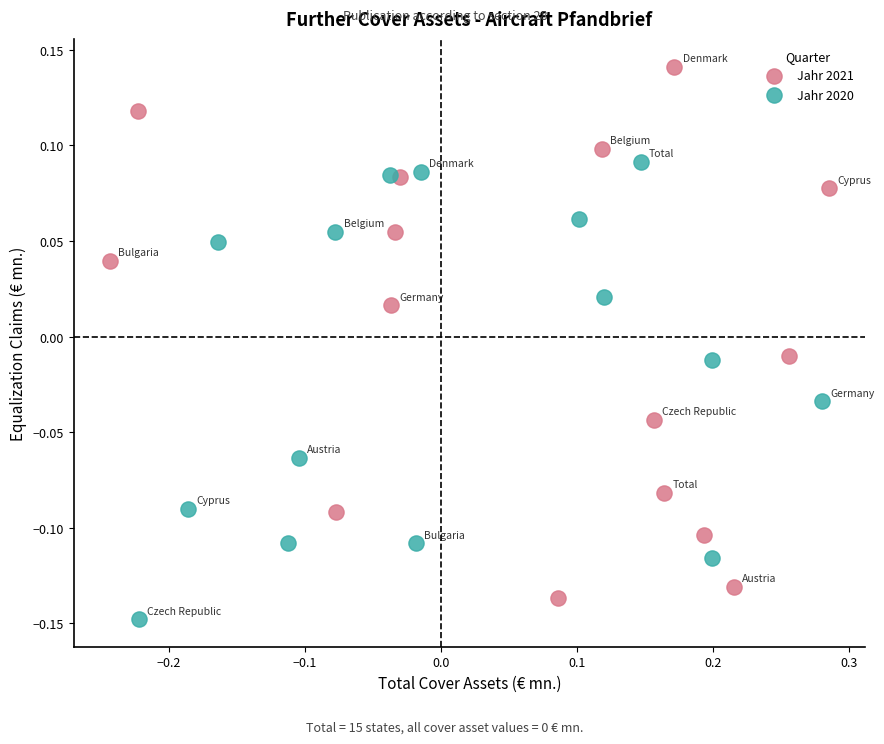

Which series has the widest spread of Y values?

Jahr 2021